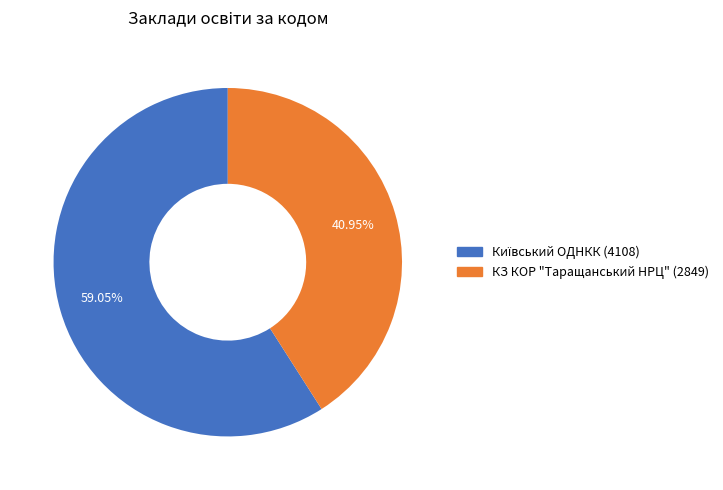

Which category has the smallest portion of the pie?

КЗ КОР "Таращанський НРЦ"